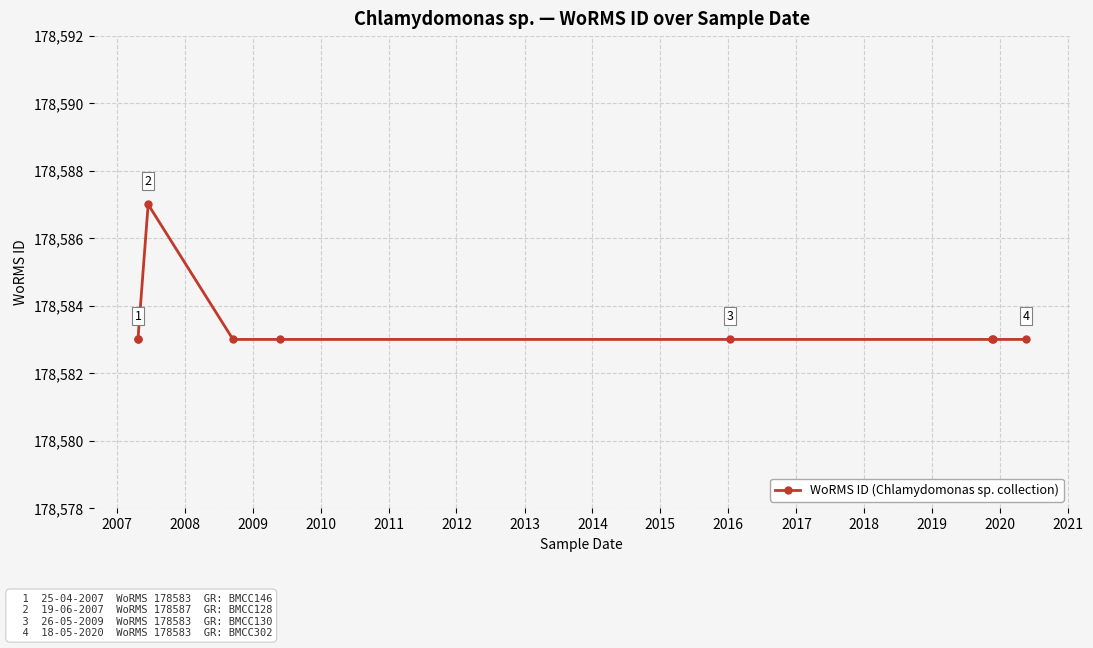

Reading right to left, transcribe all the data shown in this chart.

178583	178583	178583	178583	178583	178583	178587	178583	178583